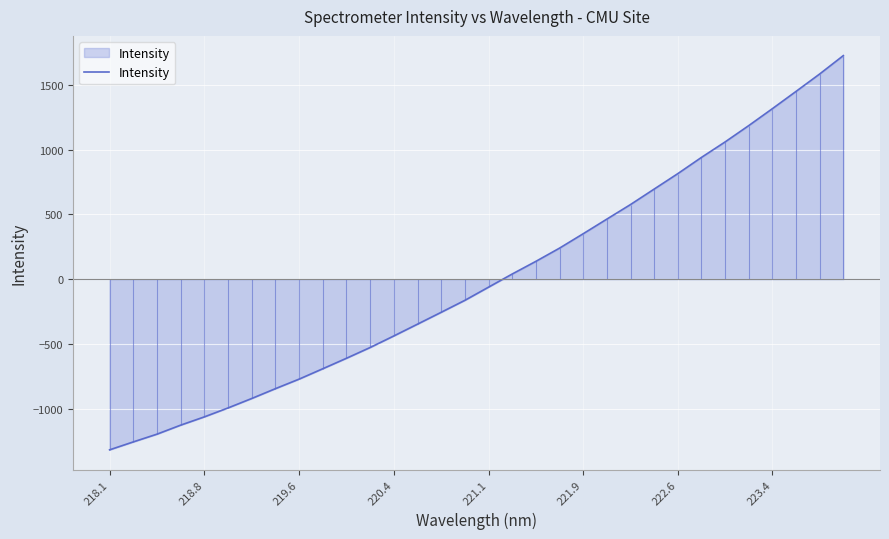

What is the highest value of the Intensity series?

1726.6